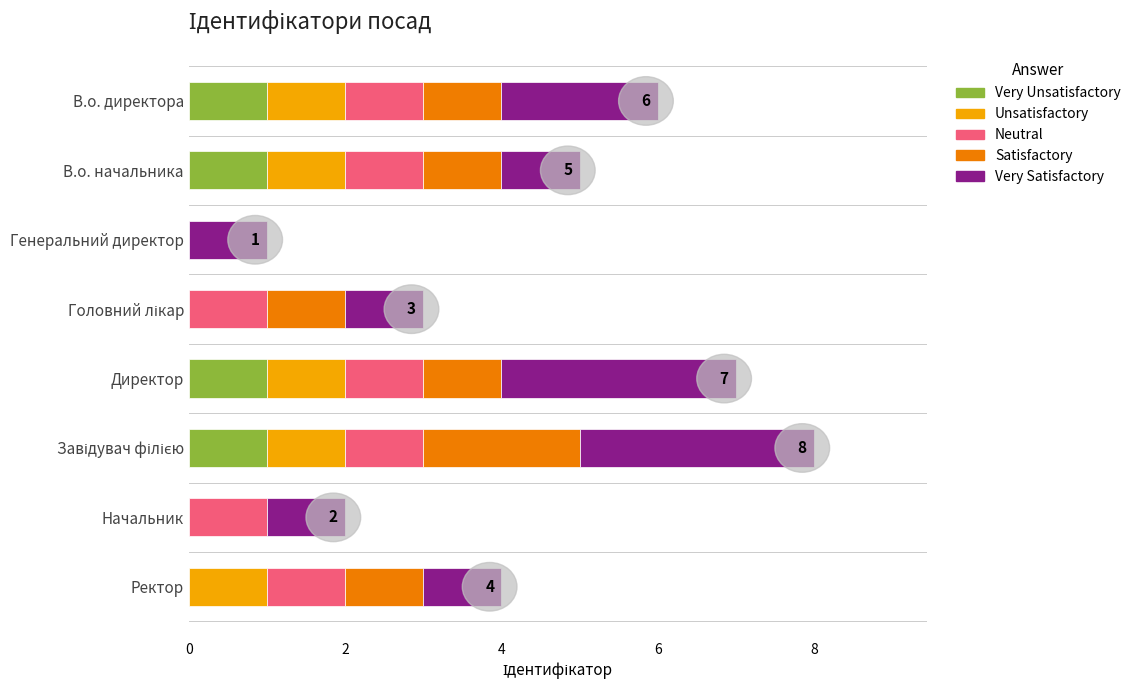

What is the total value across all series at Директор?

7